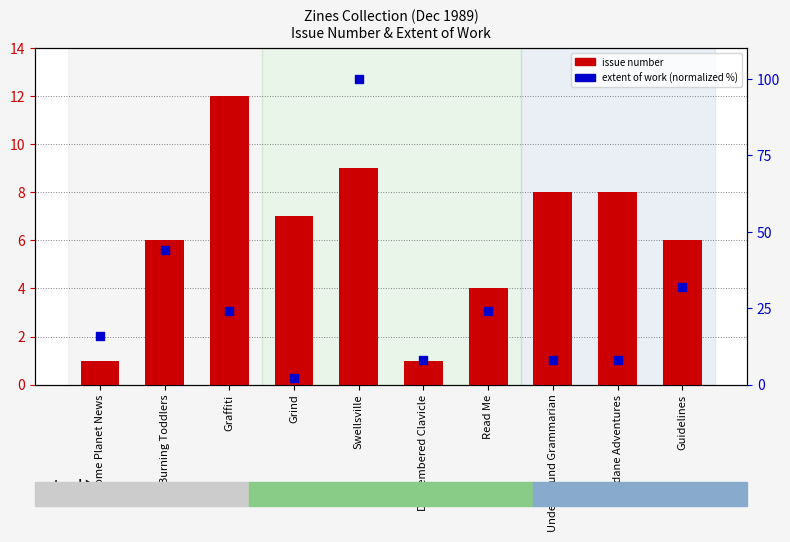

Which series reaches the minimum Y coordinate?

issue